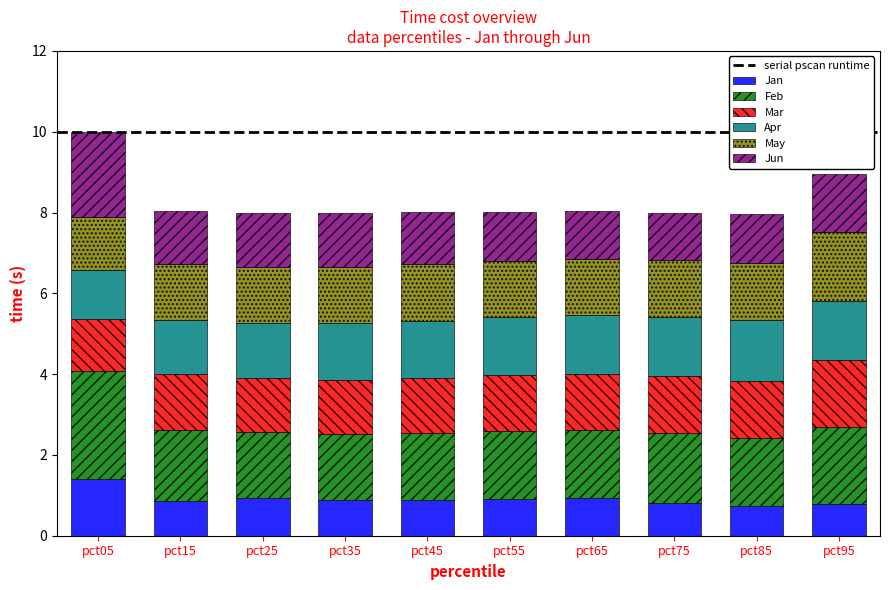

The value of Jan at pct05 is 1.8. True or false?

False